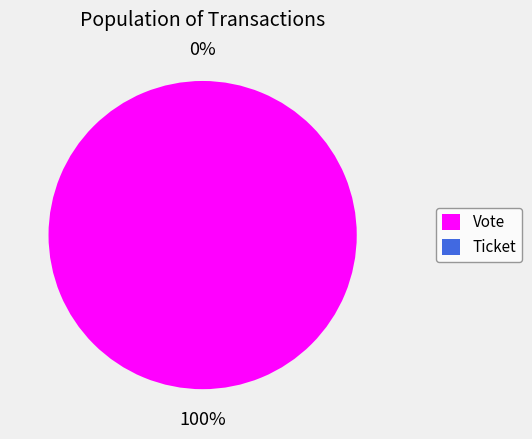

The Ticket slice represents 9% of the pie. True or false?

False